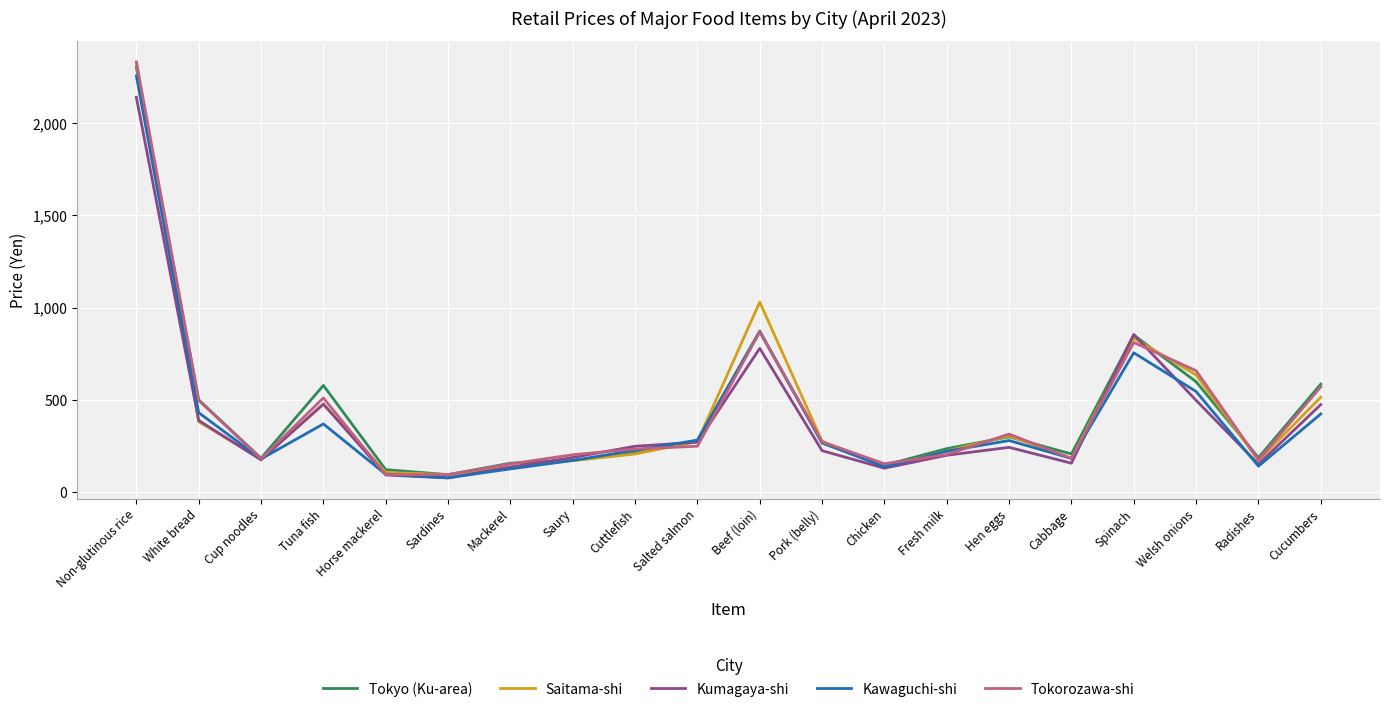

At which category is the sum across all series the highest?

Non-glutinous rice